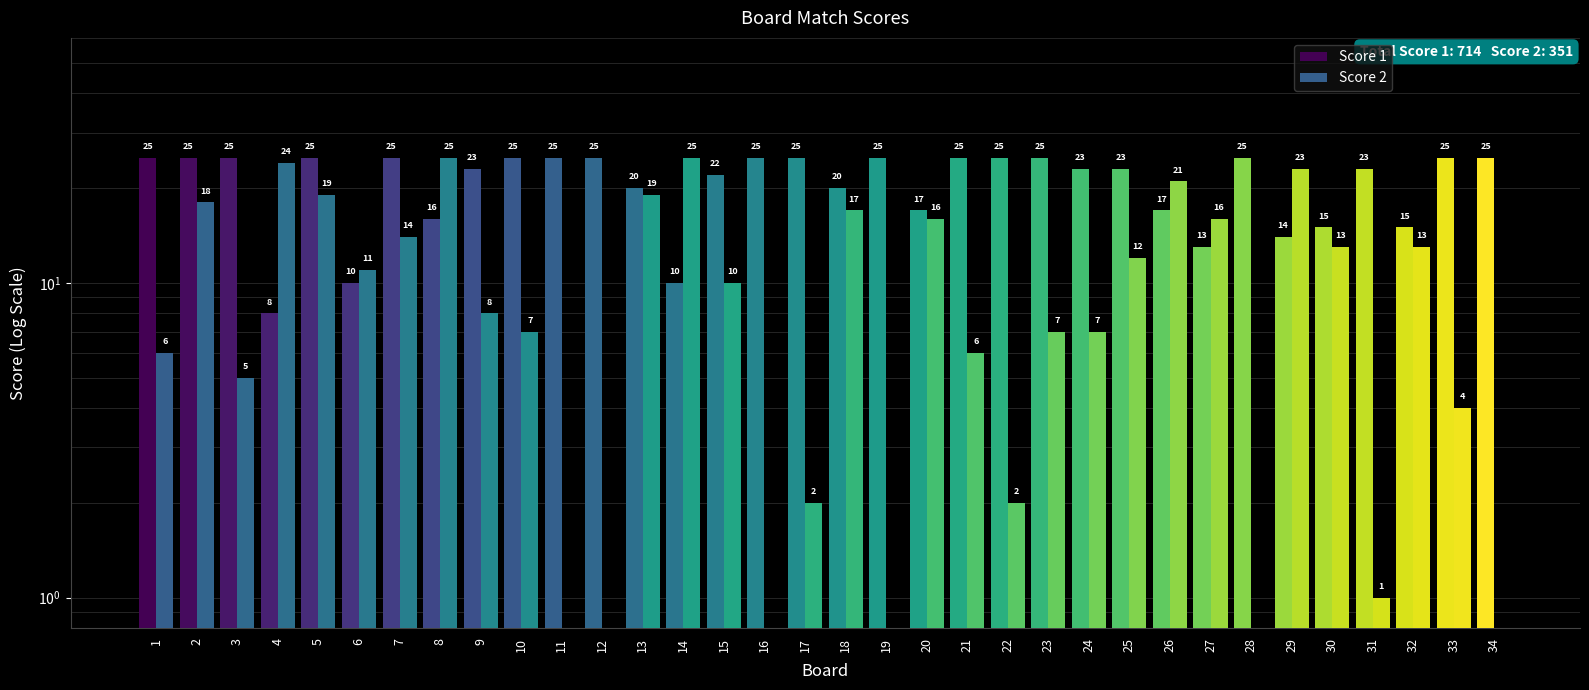

Count the number of data series in this chart.

2